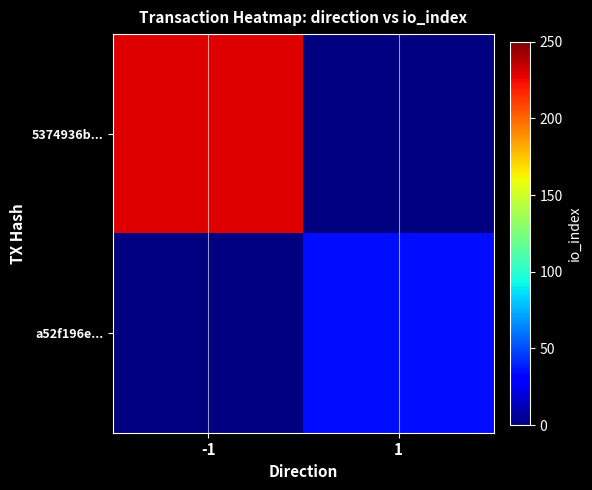

What is the maximum value for 5374936b...?

229.0